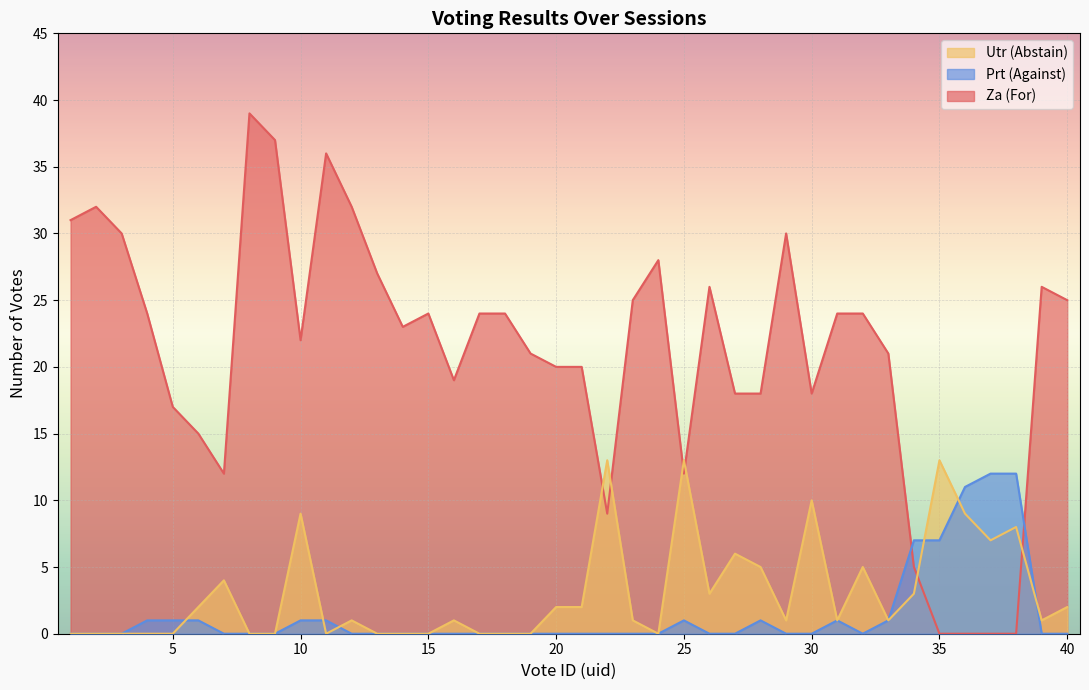

What is the value of the Prt (Against) point at the 6th from the left?

1